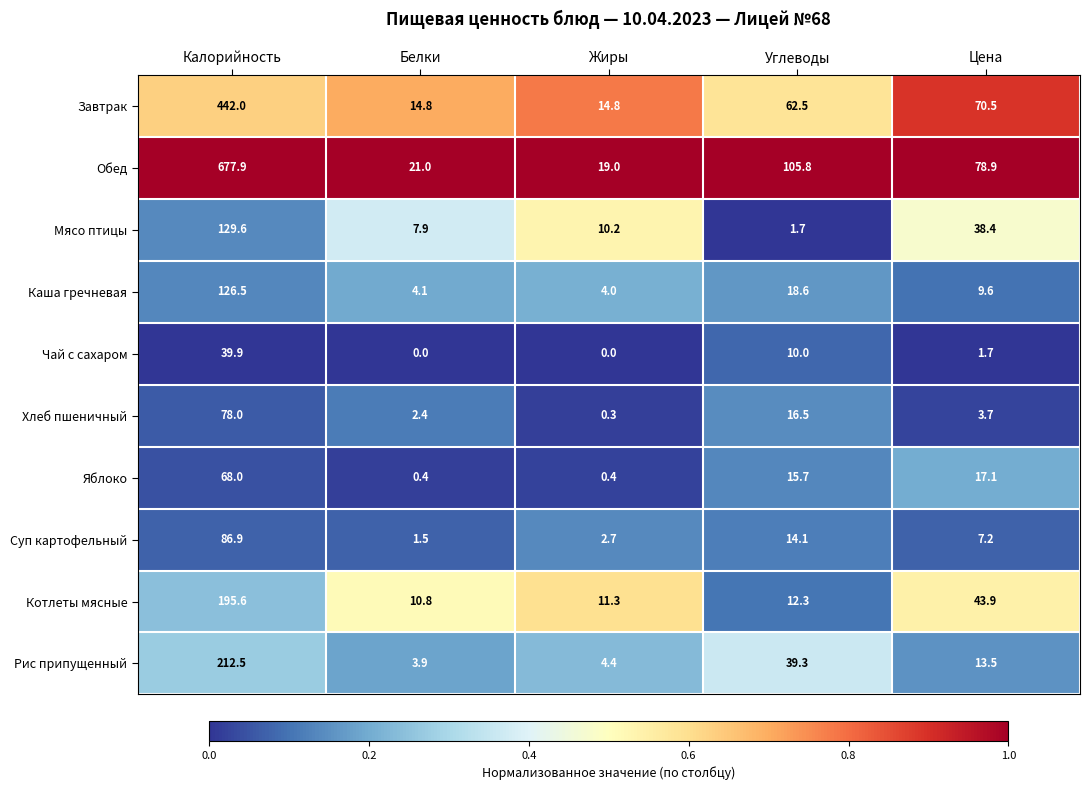

Which series has the widest spread of values?

Обед